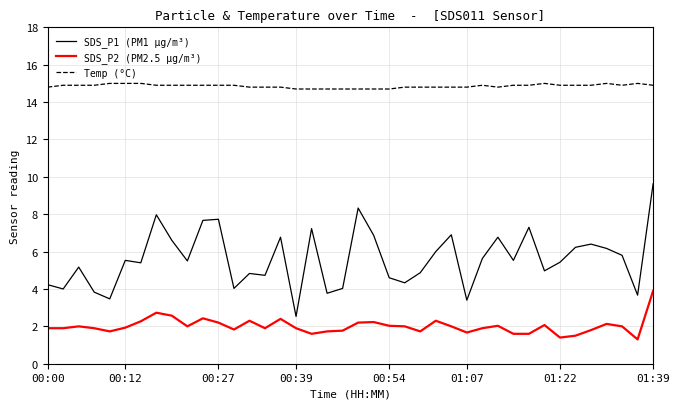

Which series has the largest range (max minus min)?

SDS_P1 (PM1 µg/m³)